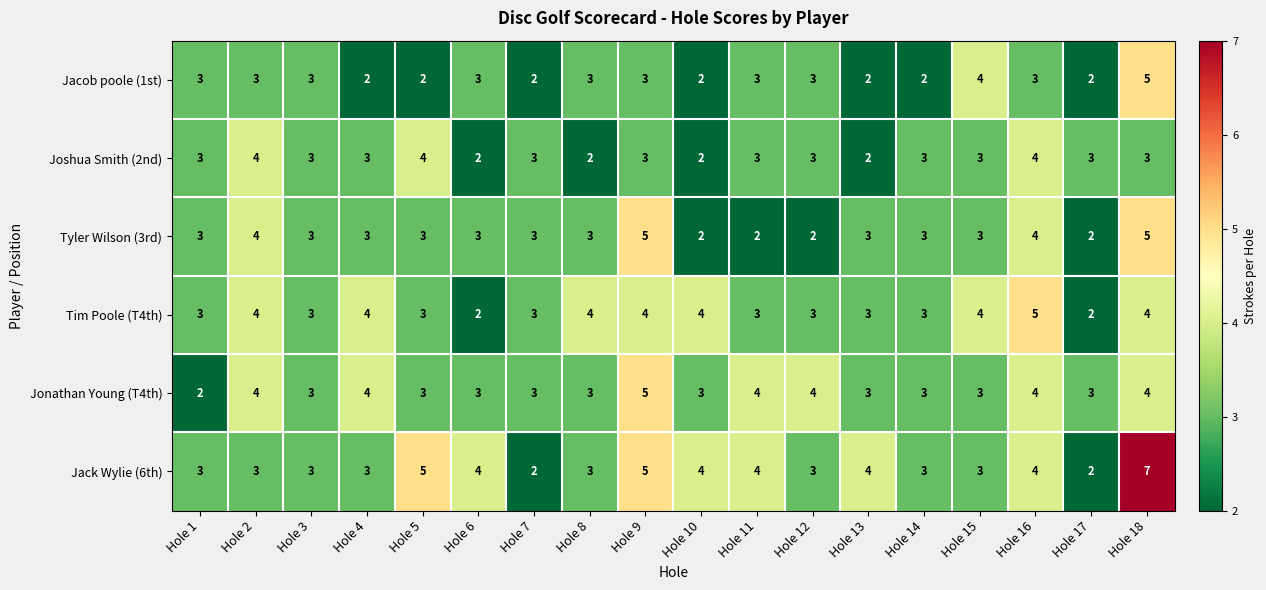

The value of Joshua Smith (2nd) at Hole 16 is 1. True or false?

False